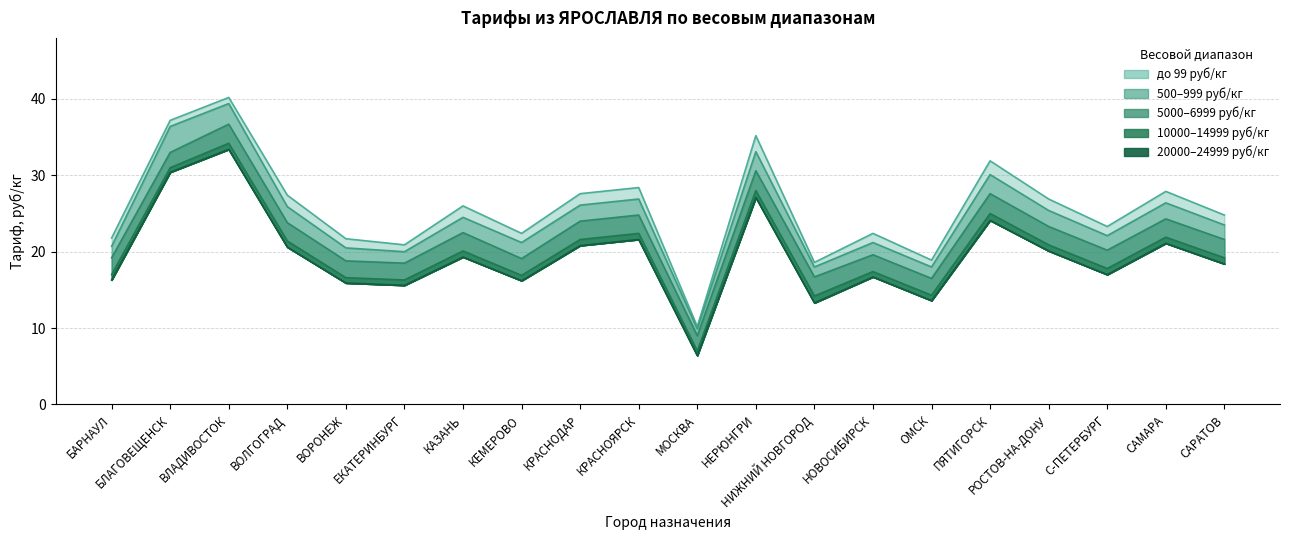

What is the lowest value of the до_99 series?

10.2